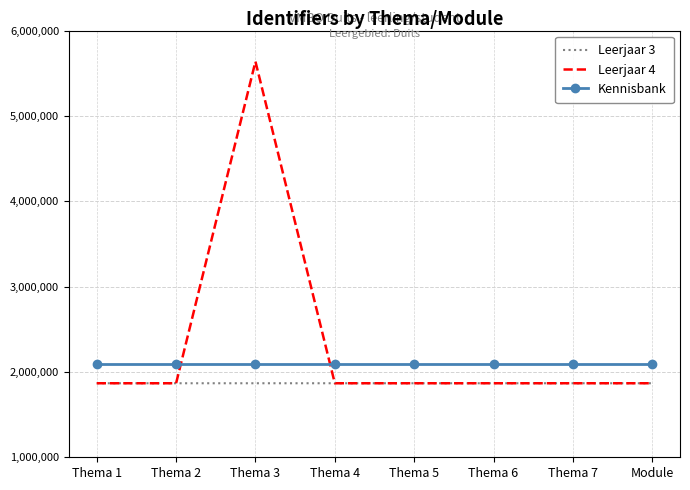

In Leerjaar 4, how many points are higher than both neighbors (excluding endpoints)?

1